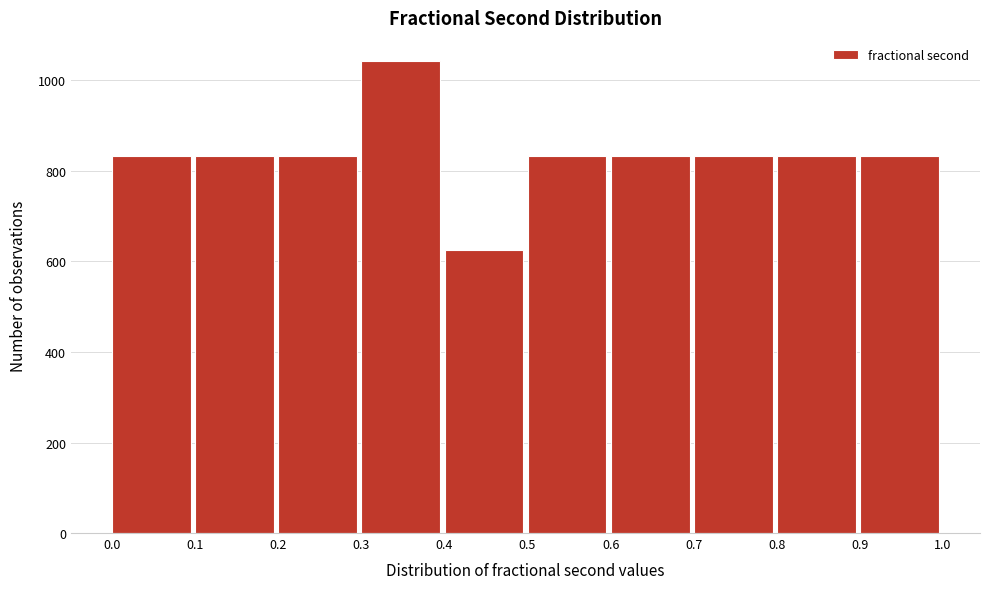

Over which range of the x-axis is the bar tallest?

0.3 to 0.4